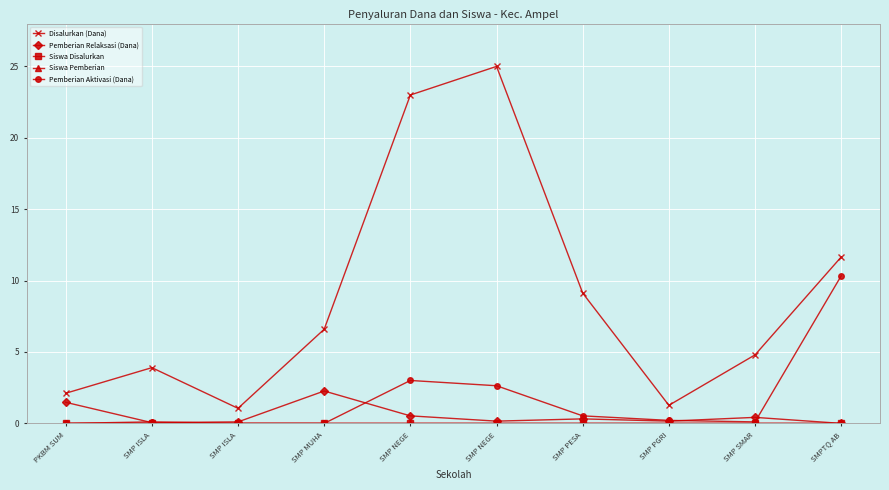

The Pemberian Relaksasi (Dana) series shows 0.1 at SMP NEGE. True or false?

False